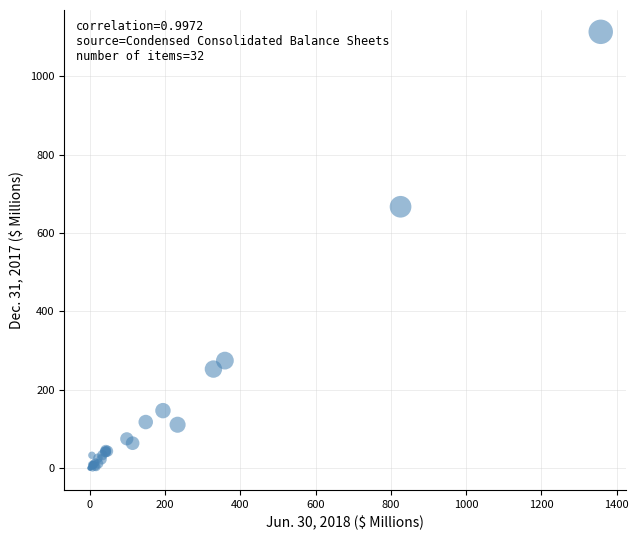

What Y value in the scatter plot is closest to 556?

666.9